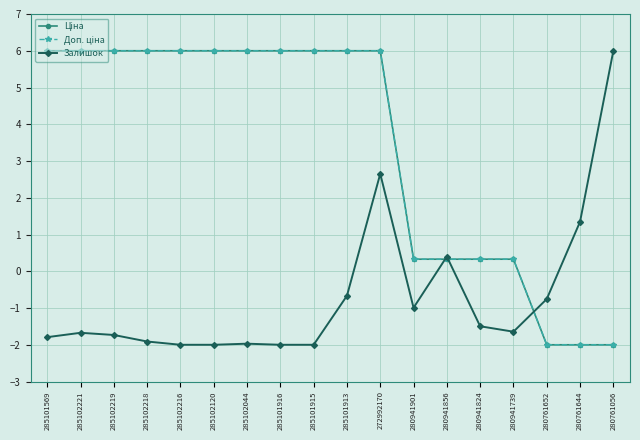

Does the chart have visible grid lines?

Yes